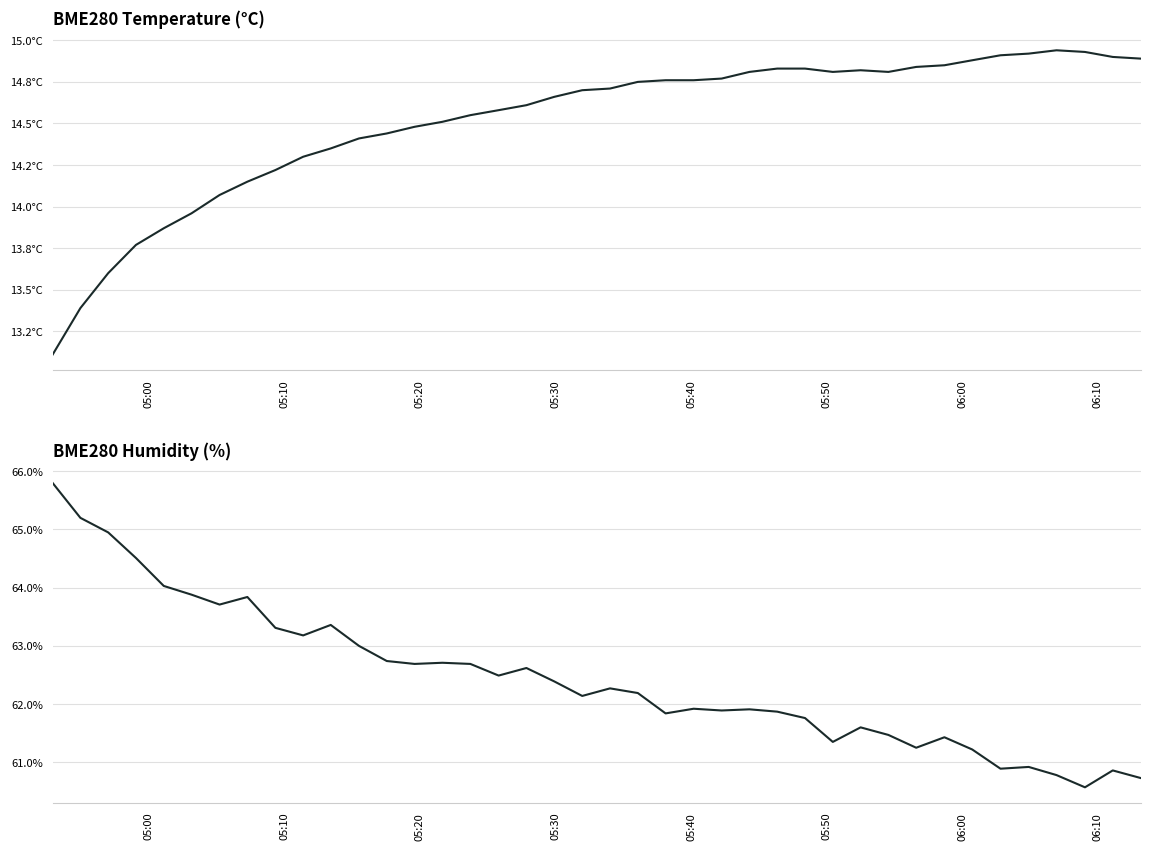

The value of BME280_humidity at 06:10 is 87.2. True or false?

False